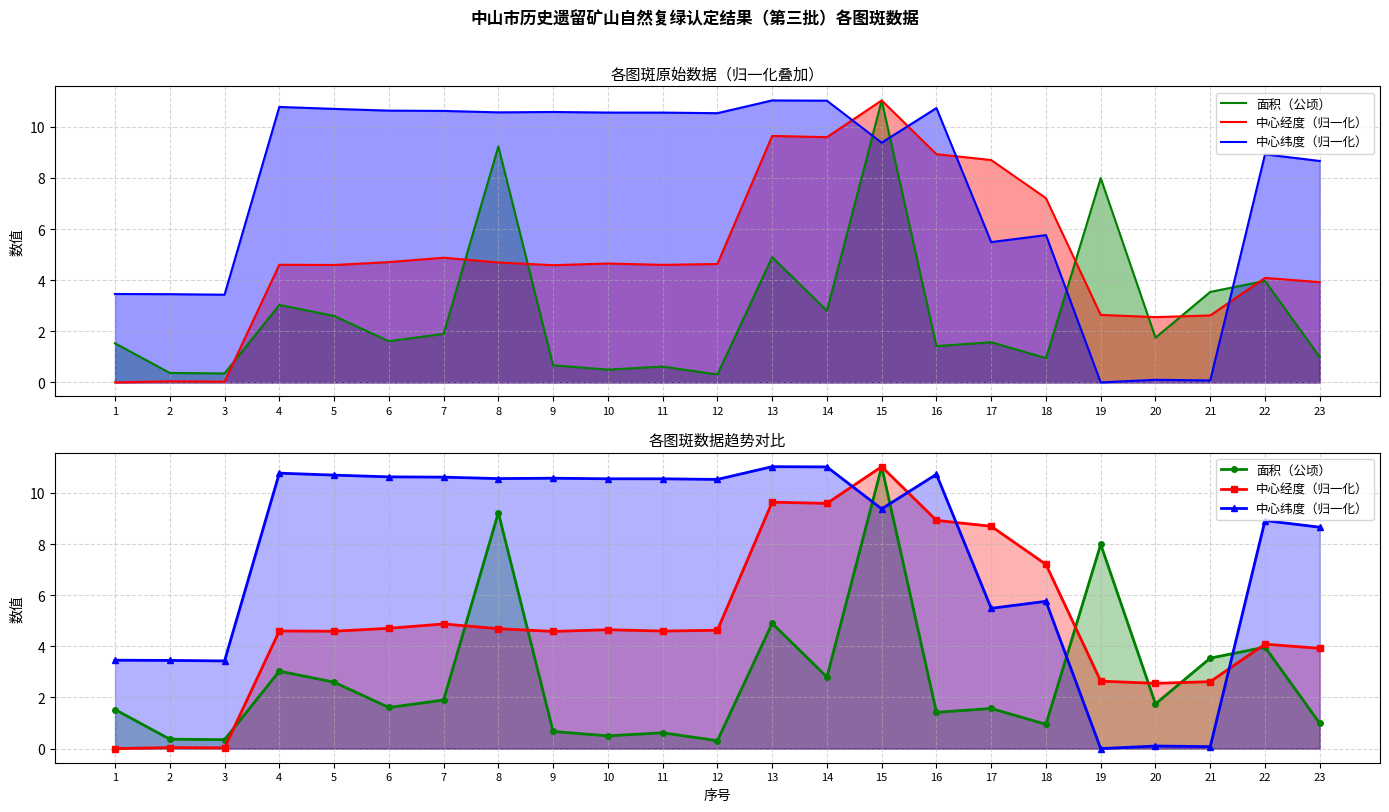

What is the value of the 面积（公顷） point at the 6th from the left?

1.6